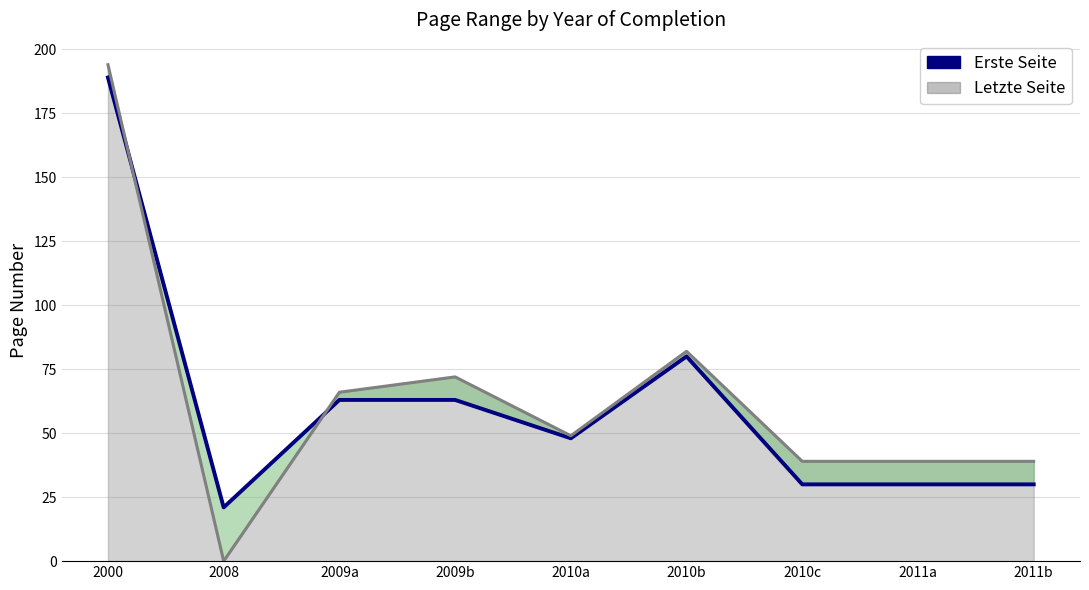

The value of Erste Seite at 2011a is 44. True or false?

False